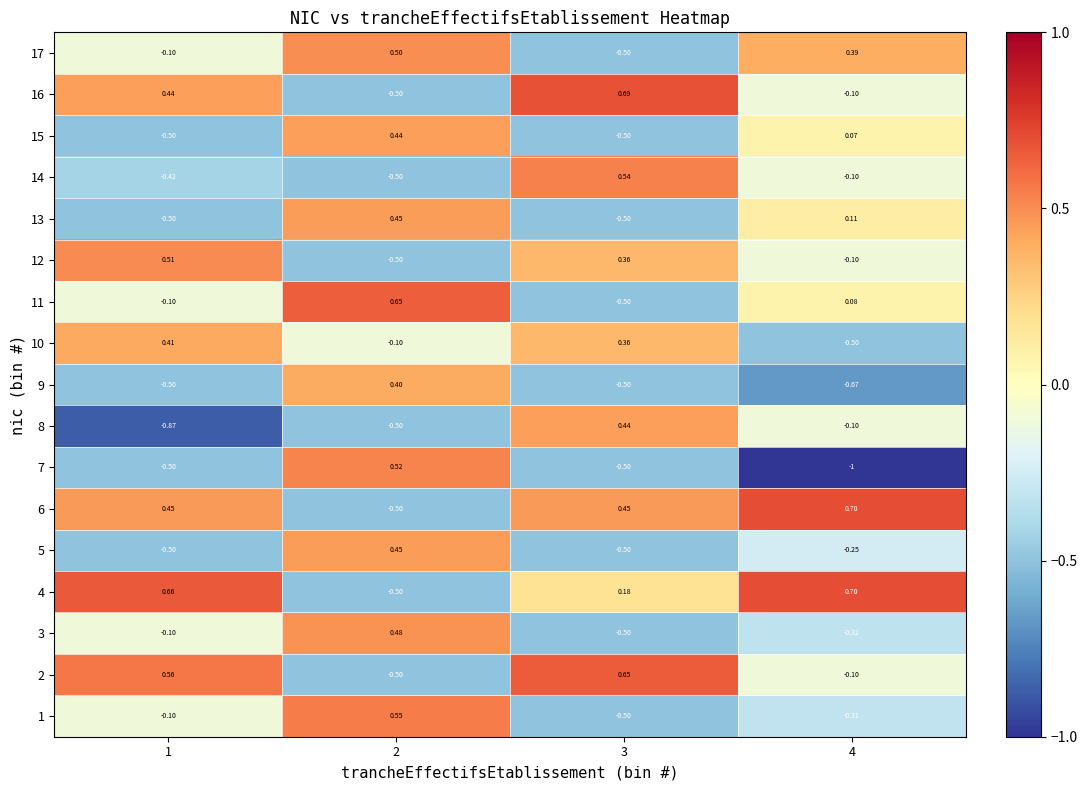

Is the value of 15 at 2 greater than the value of 6 at 4?

No